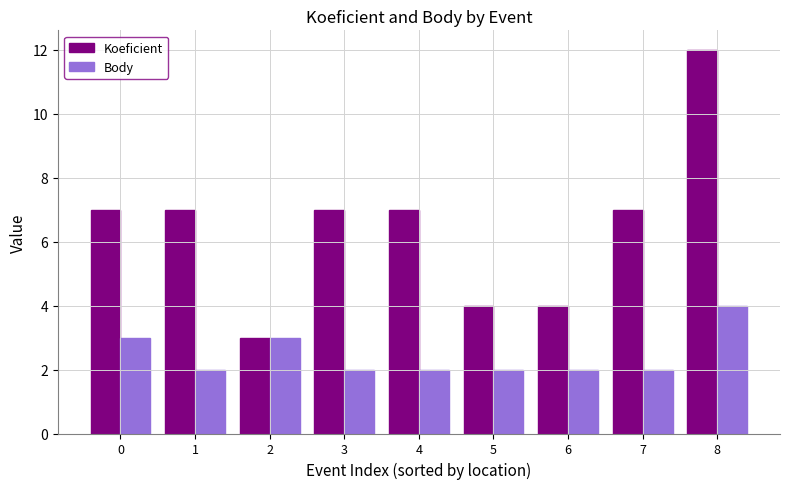

How many groups of bars are there?

9